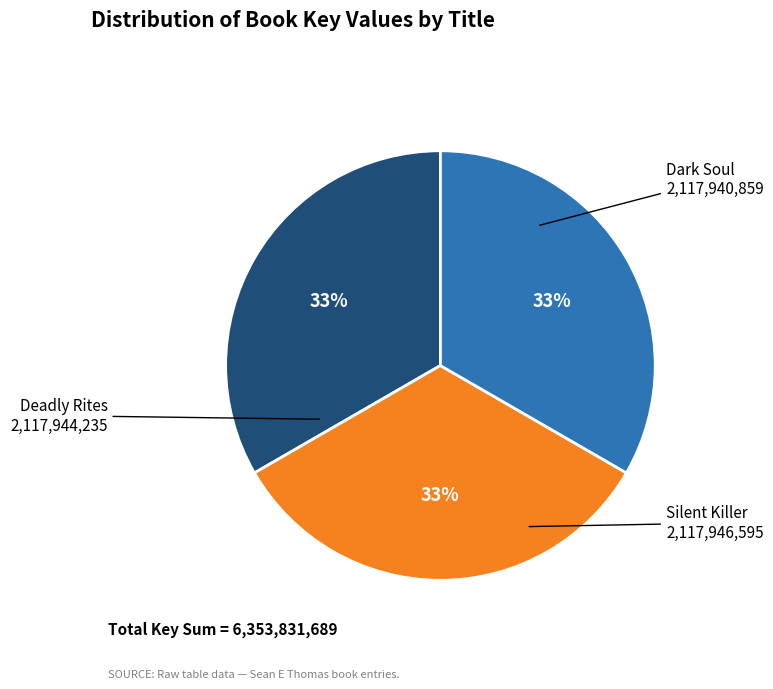

How many segments does this pie chart have?

3